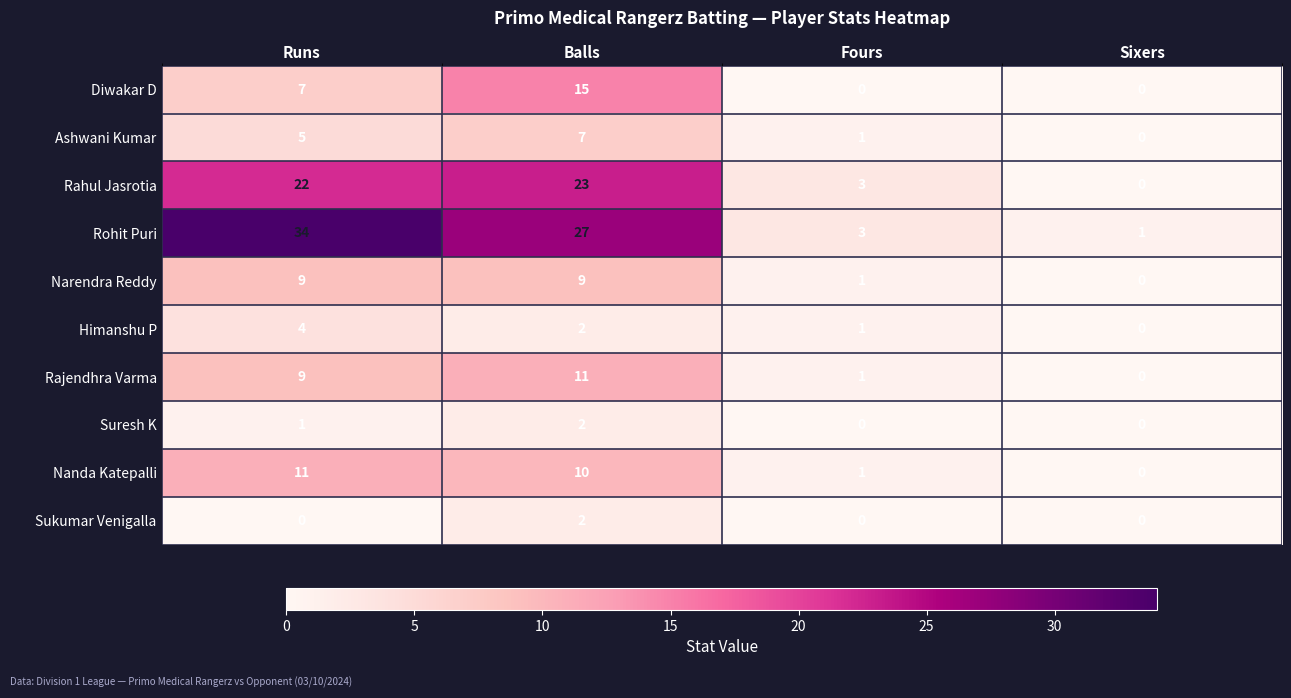

What is the difference between the second highest and second lowest values in the Rohit Puri series?

24